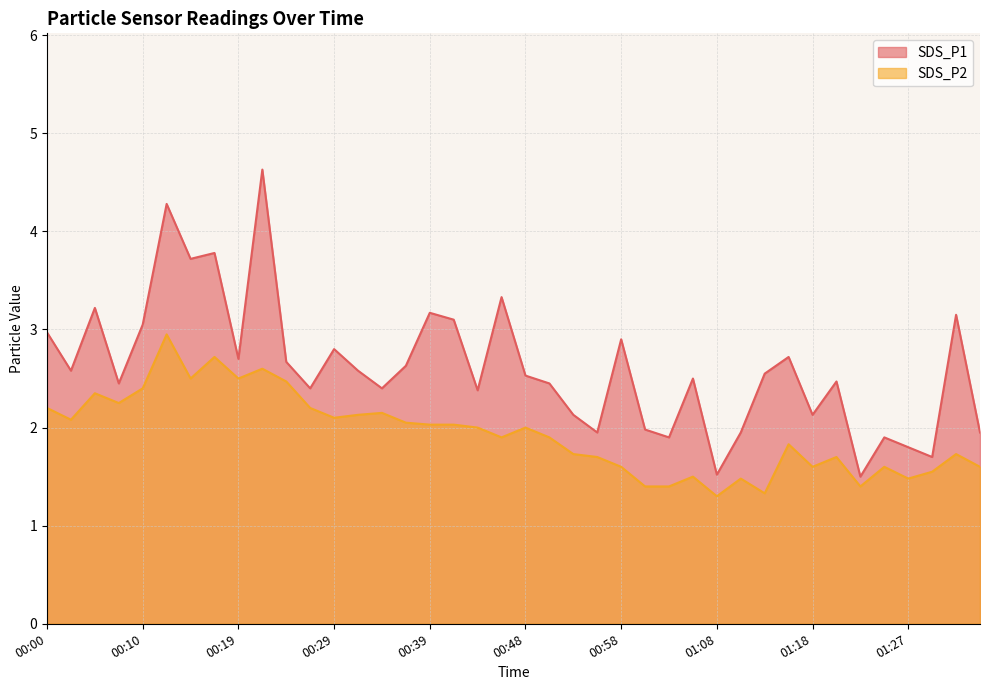

Rank the series by their maximum value, from highest to lowest.

SDS_P1, SDS_P2